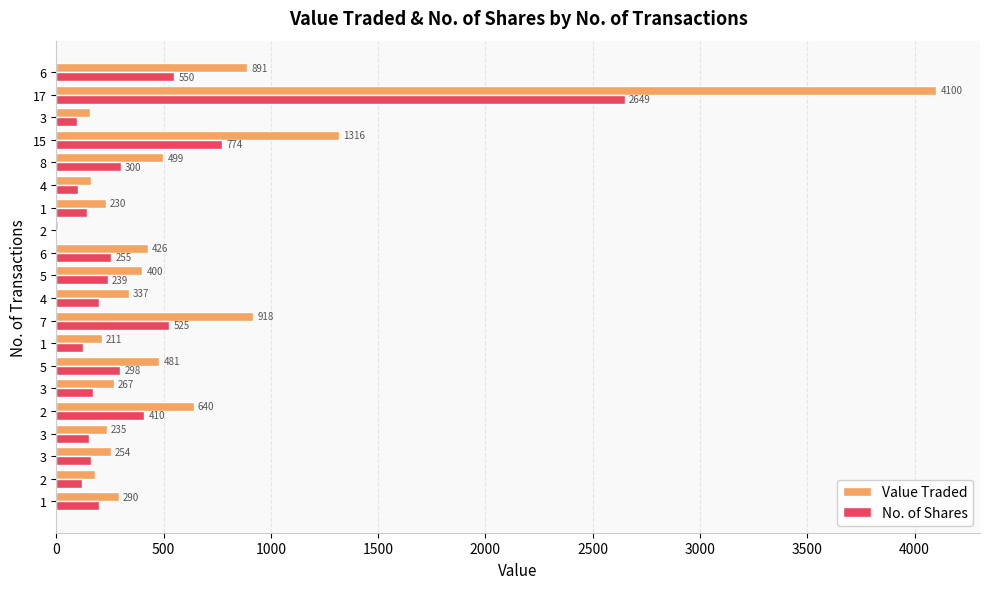

What are all the series names shown in the legend?

Value Traded, No. of Shares